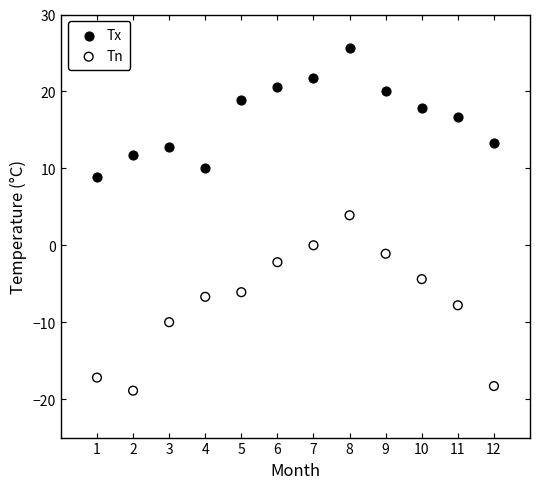

Across all data points, what is the range of X values (max minus min)?

11.0